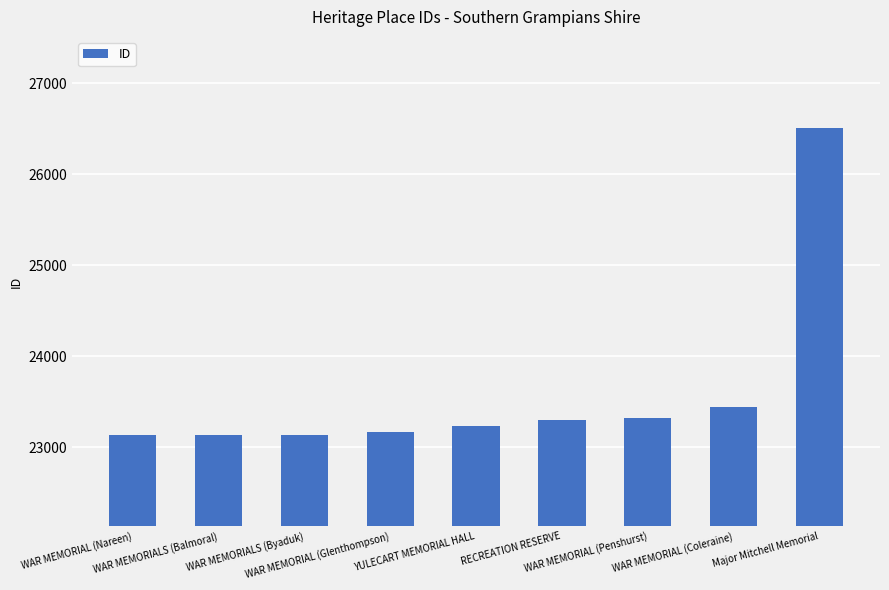

What is the difference between the maximum and minimum values?

3375